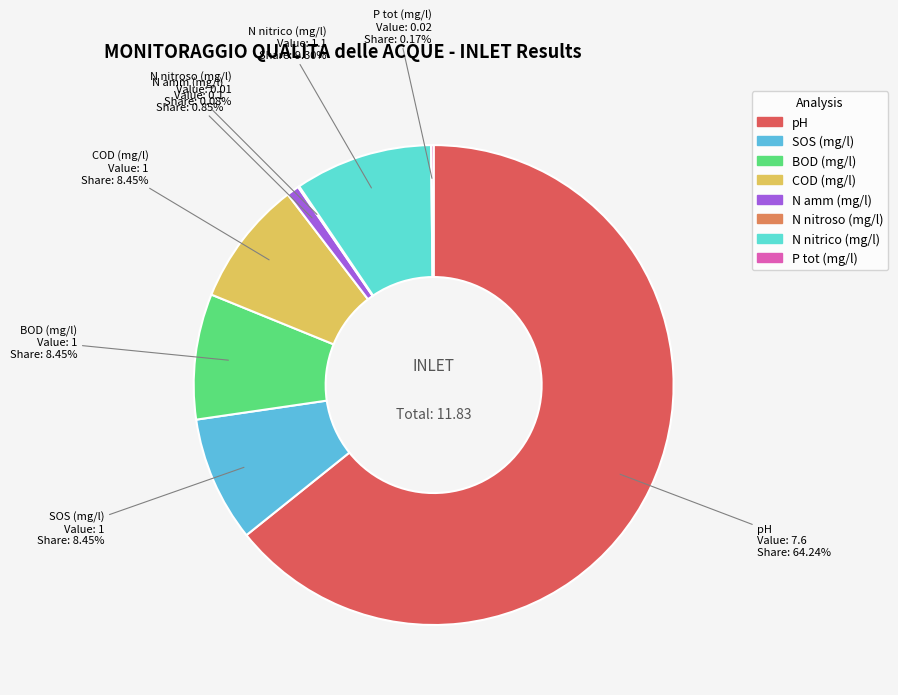

To the nearest percent, what is the difference between the N nitrico (mg/l) and SOS (mg/l) slice percentages?

1%